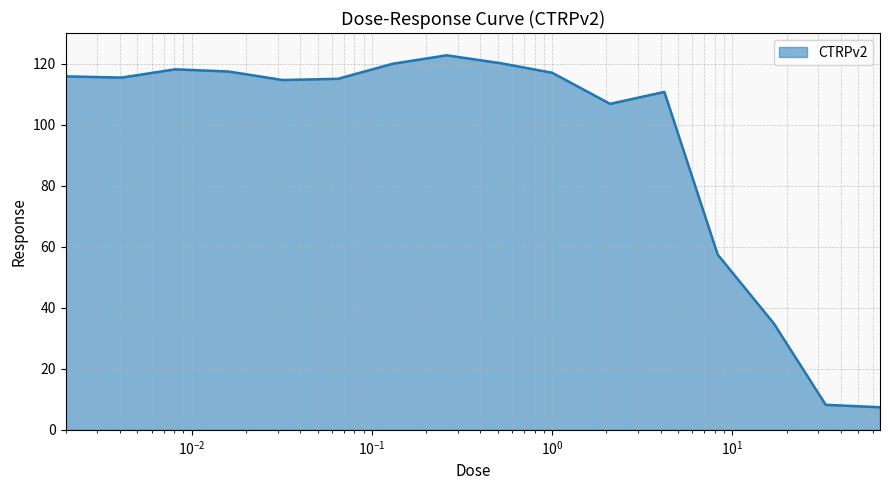

What is the difference between the maximum and minimum values?

115.3